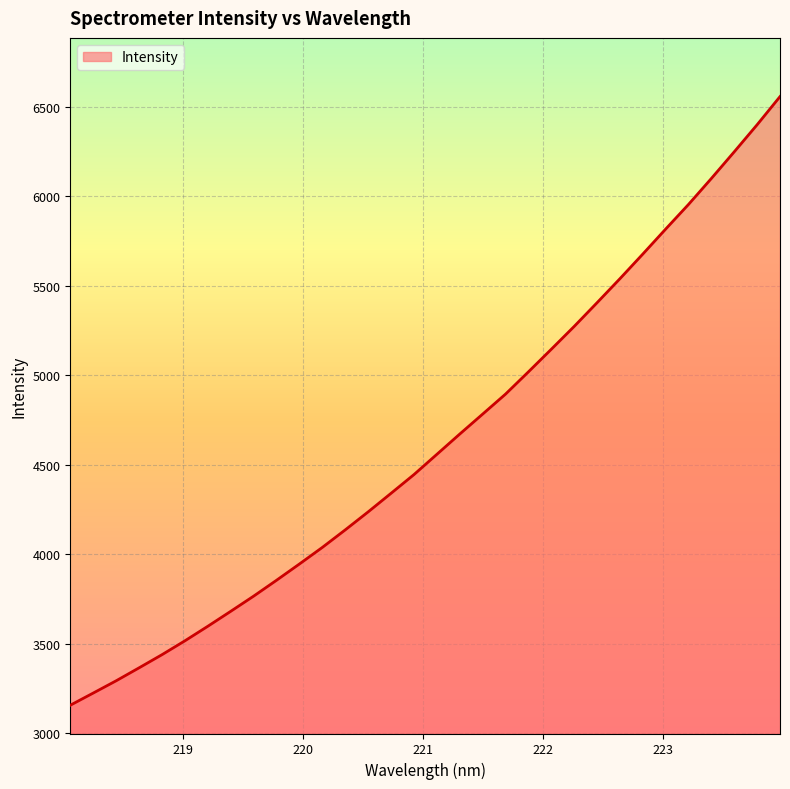

What is the greatest value displayed?

6556.1